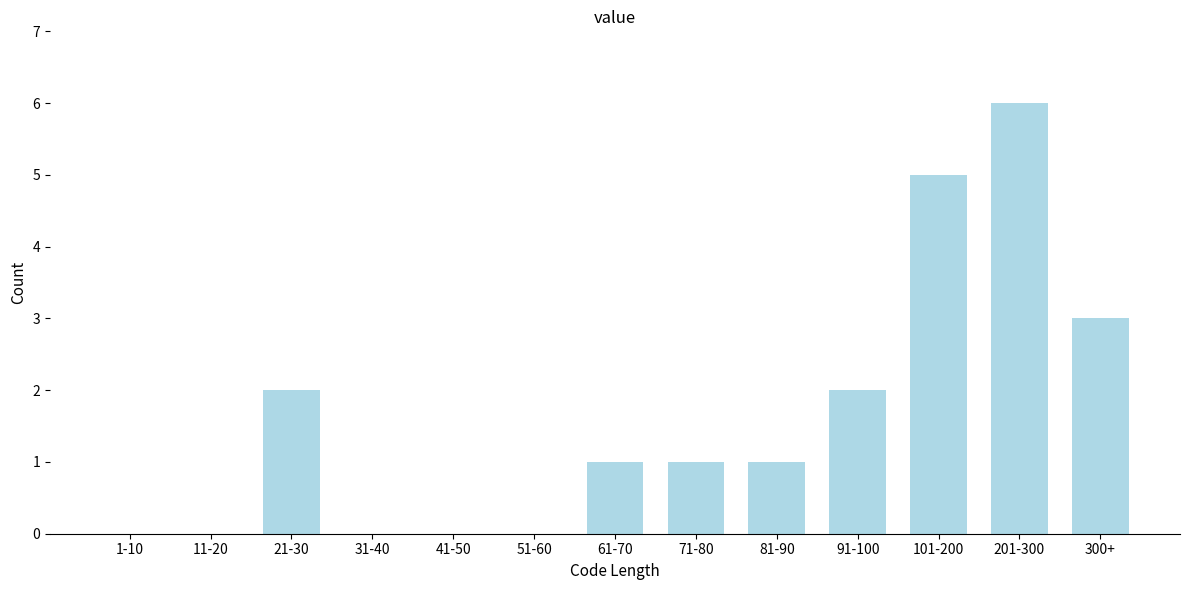

Reading left to right, transcribe all the data shown in this chart.

1-10=0	11-20=0	21-30=2	31-40=0	41-50=0	51-60=0	61-70=1	71-80=1	81-90=1	91-100=2	101-200=5	201-300=6	300+=3